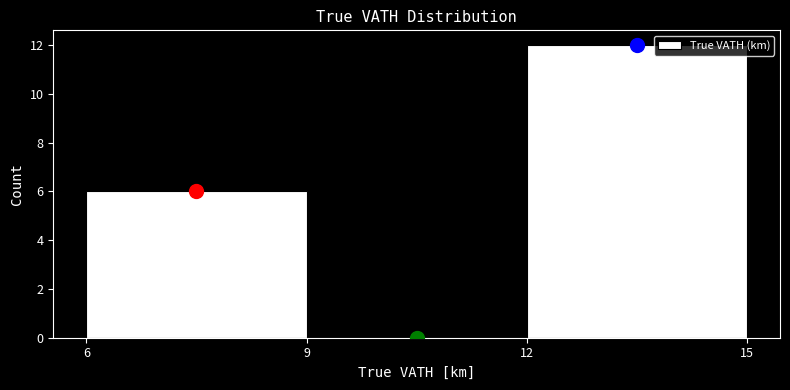

Which range on the x-axis has the tallest bar?

12 to 15